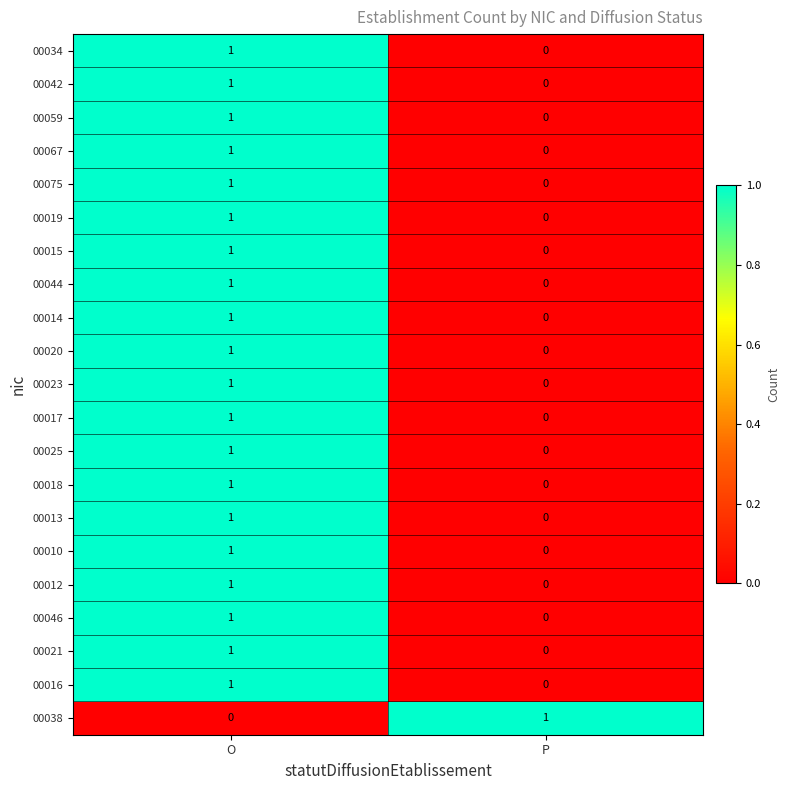

Where is 00067 nearest to the value 0?

P